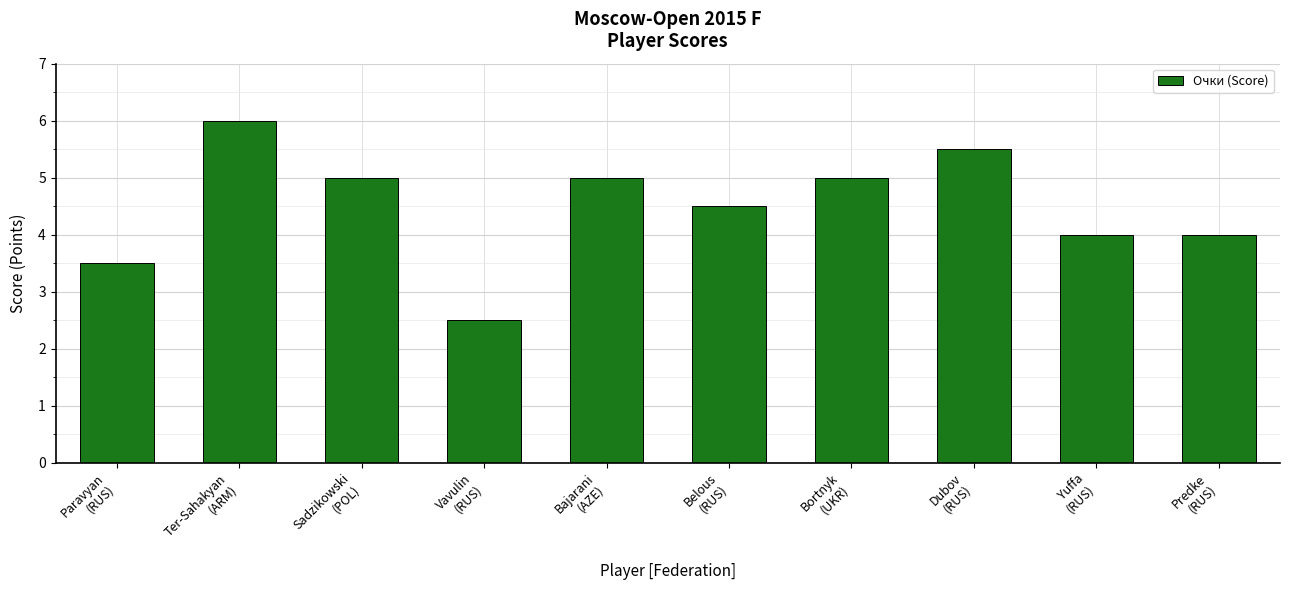

What is the sum of all values?

45.0